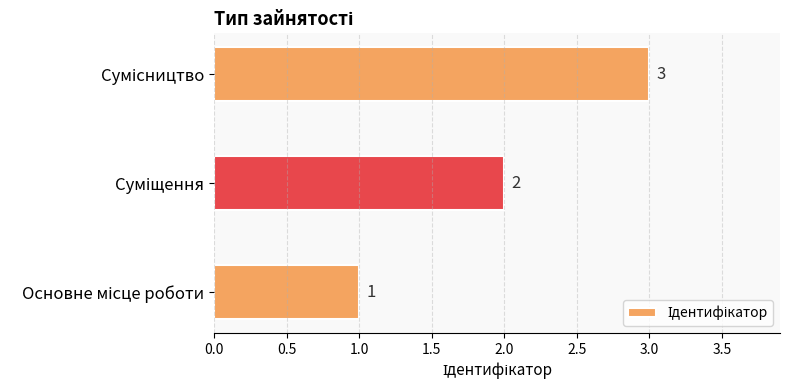

Count the values in the range 1 to 3.

3